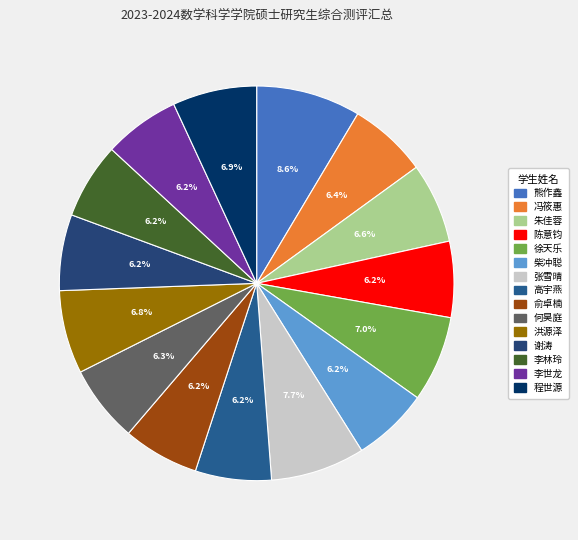

Approximately how many times larger is the value at 李世龙 compared to 徐天乐?

0.9